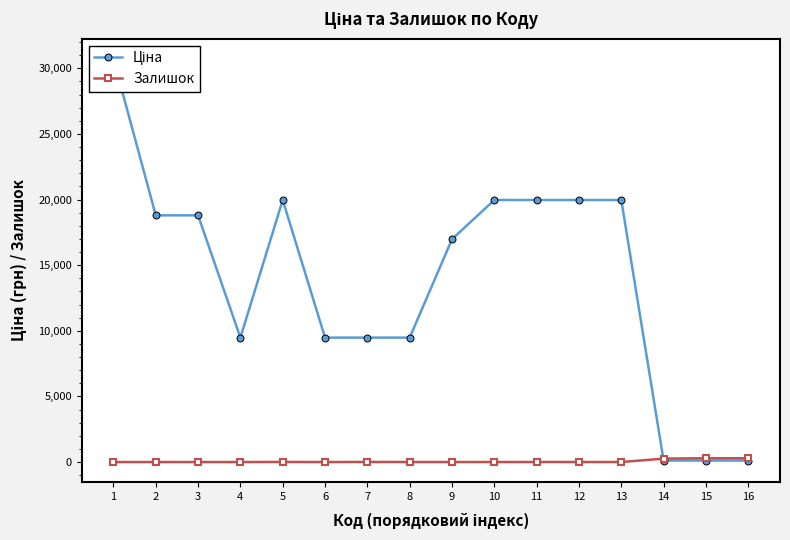

What is the average value of the Ціна series?

13960.7